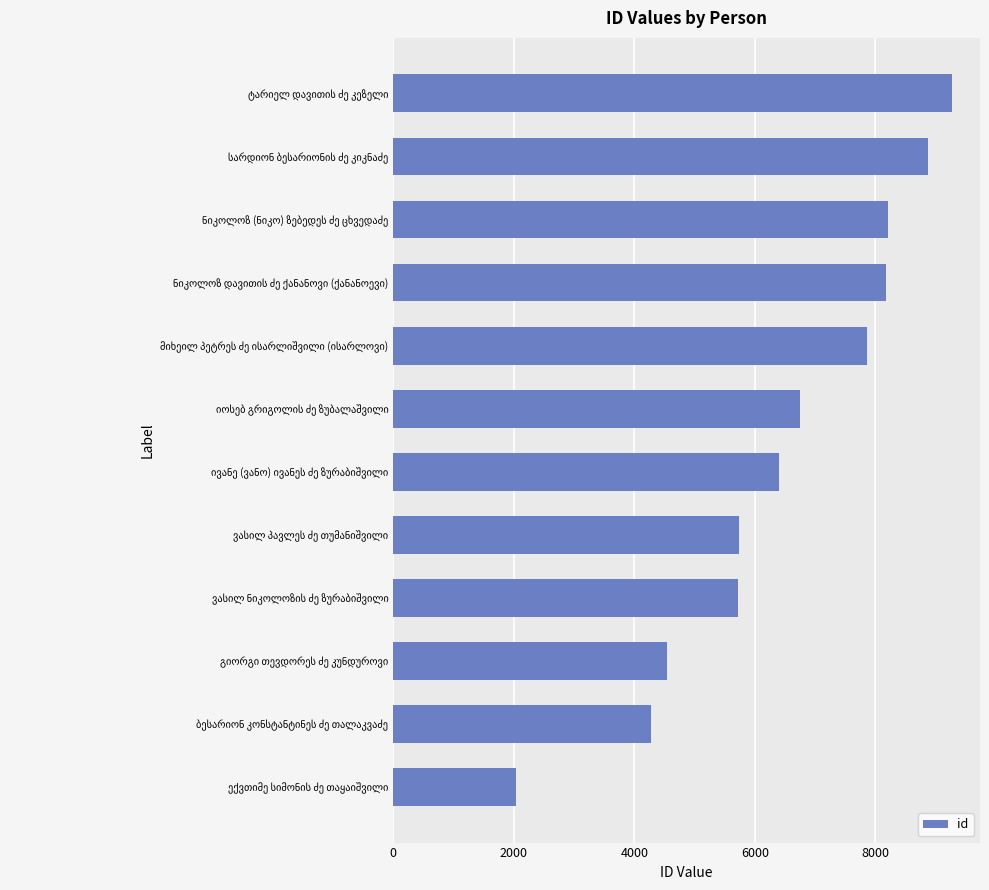

What is the greatest value displayed?

9275